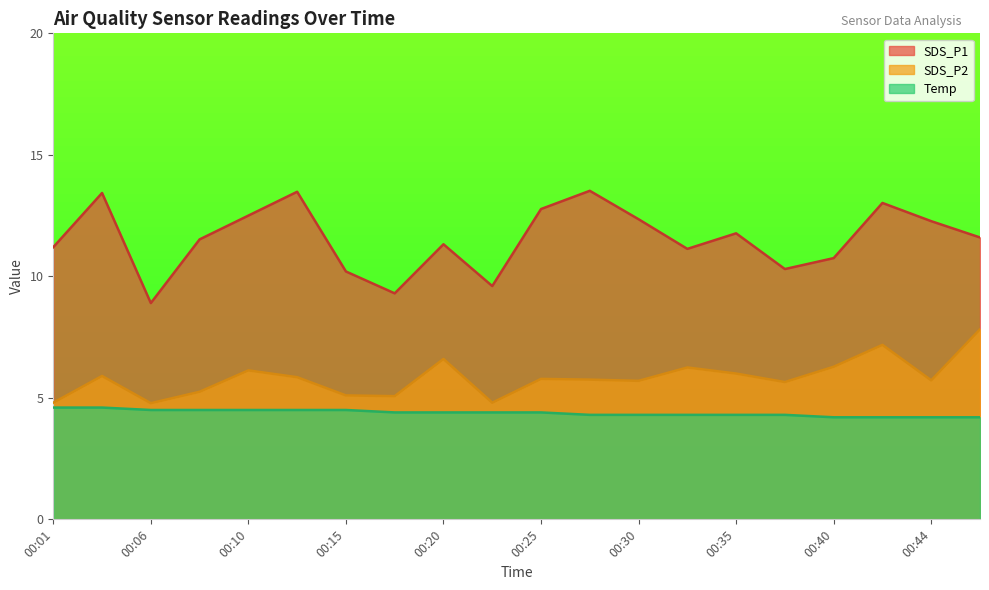

Is it true that Temp equals 4.4 at 00:20?

True